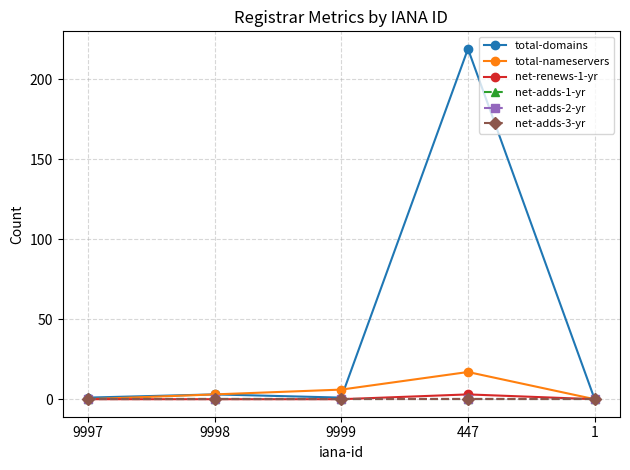

Does the chart have visible grid lines?

Yes